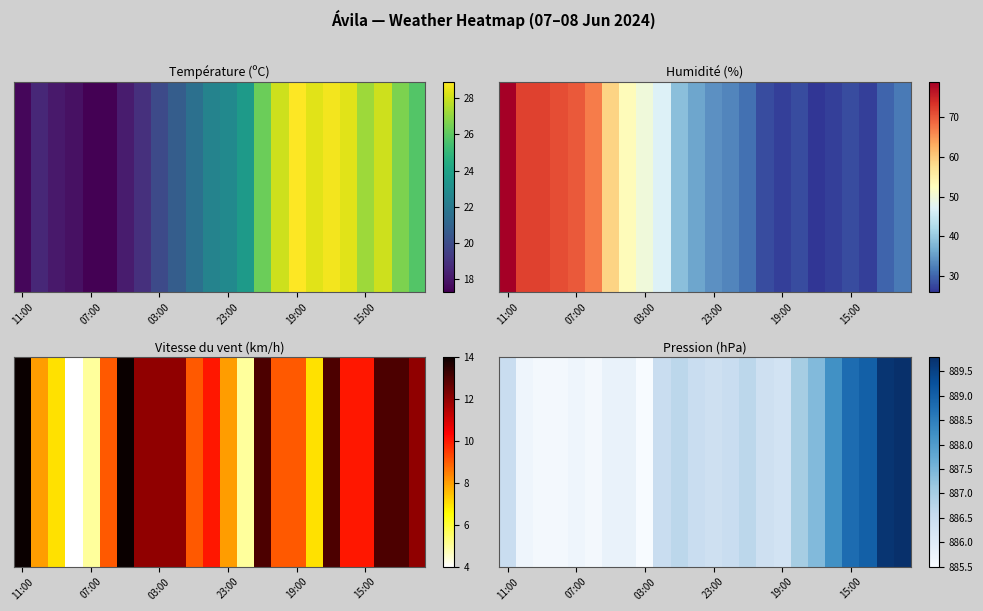

At which category does the chart reach its minimum across all series?

03:00